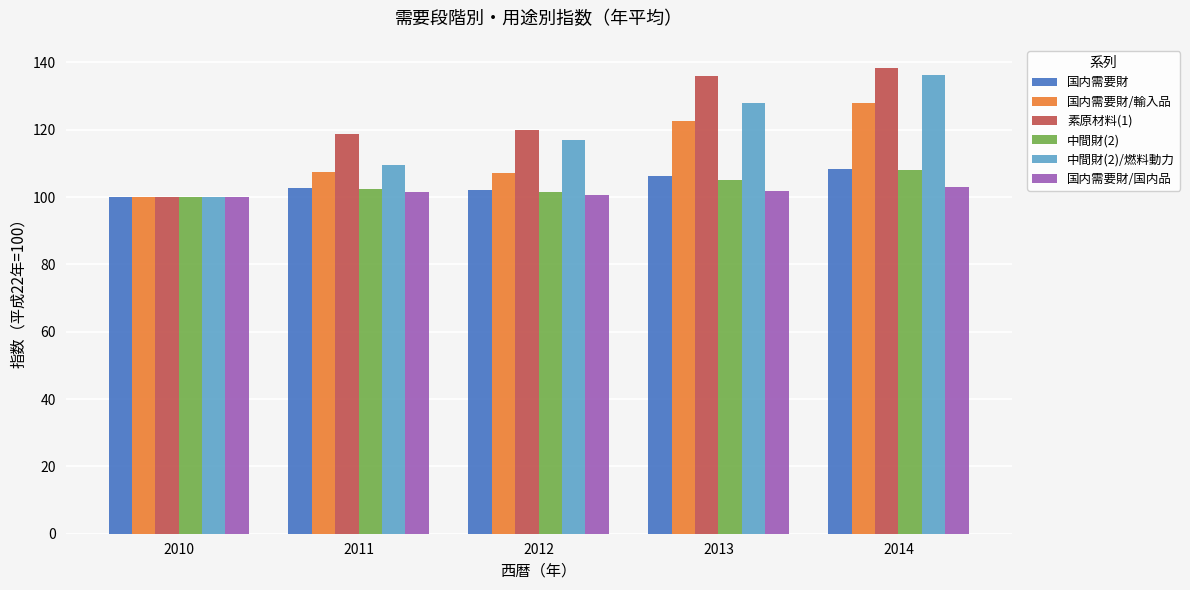

True or false: 中間財(2) has a value of 105.2 at 2013.

True